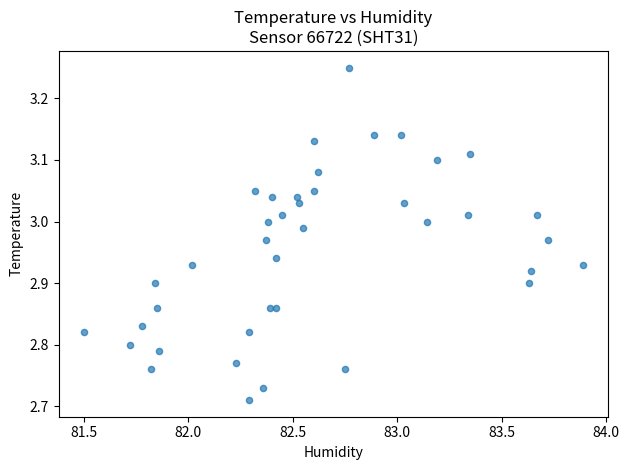

What is the range of X values (max minus min)?

2.4